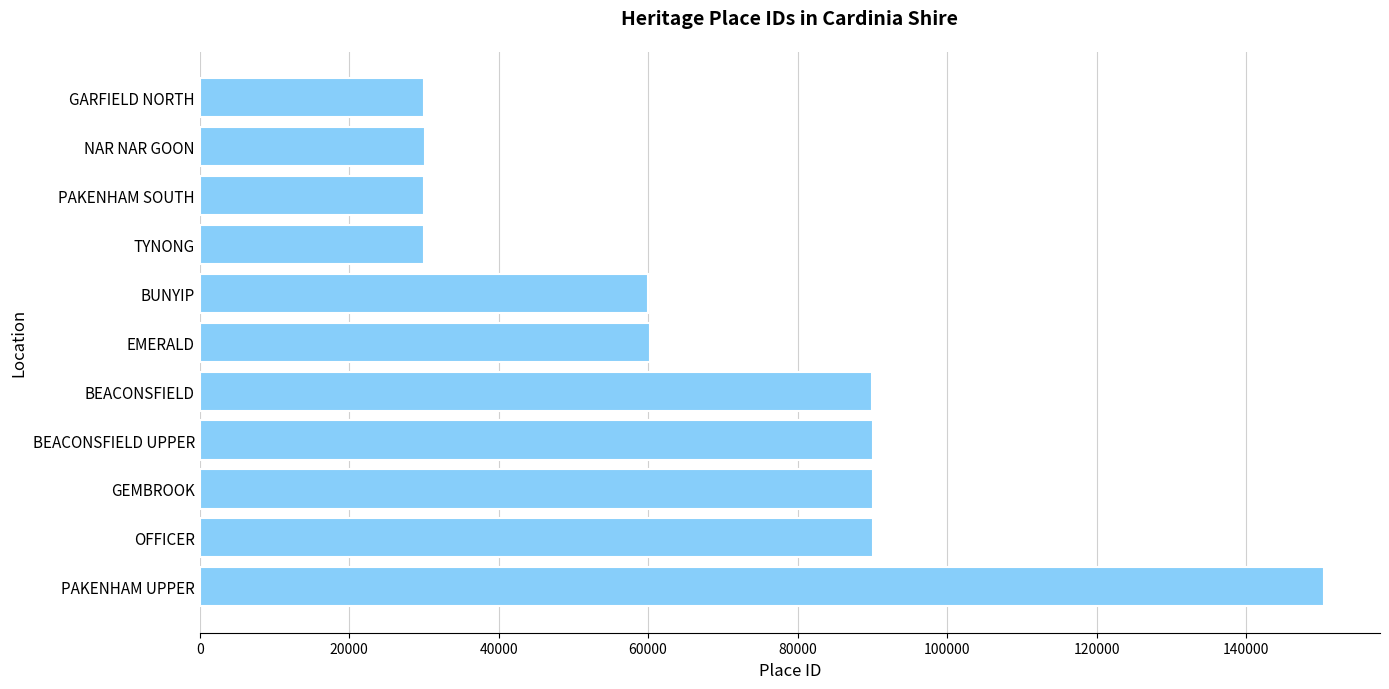

Which category has the highest value across all series?

PAKENHAM UPPER